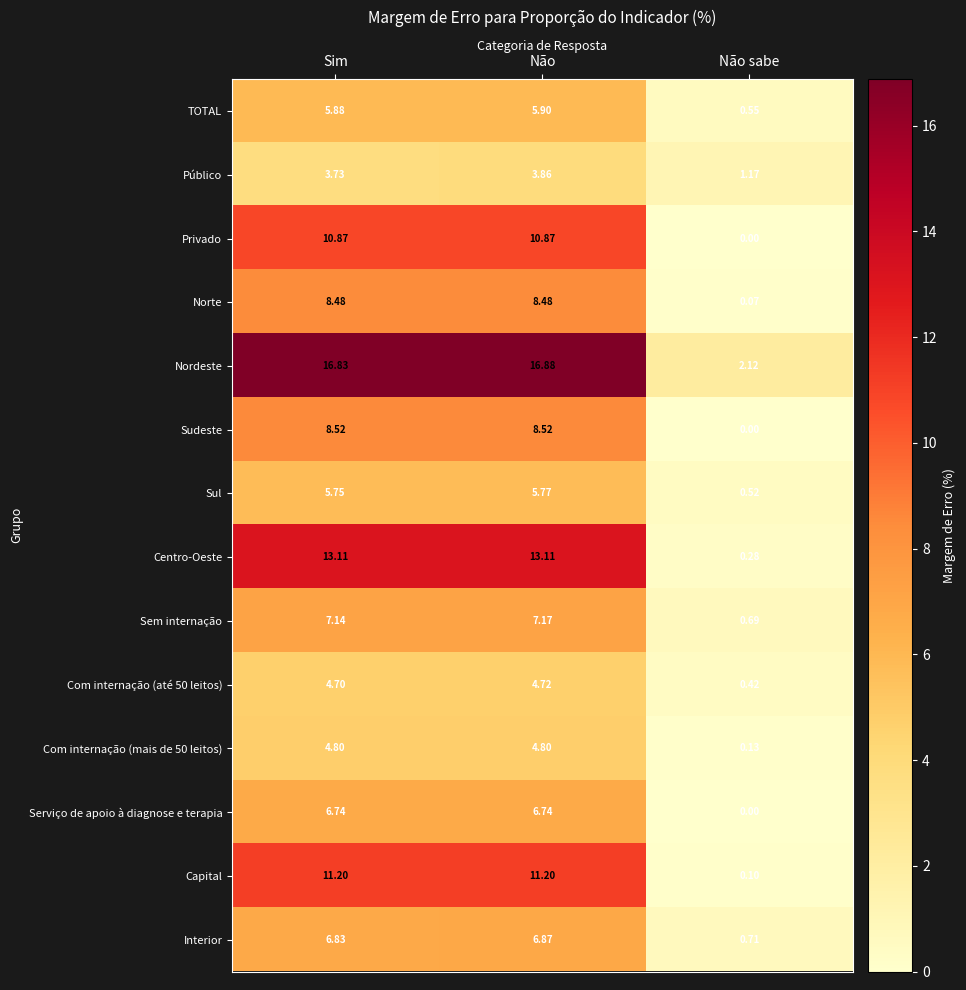

At which category is the sum across all series the highest?

Não